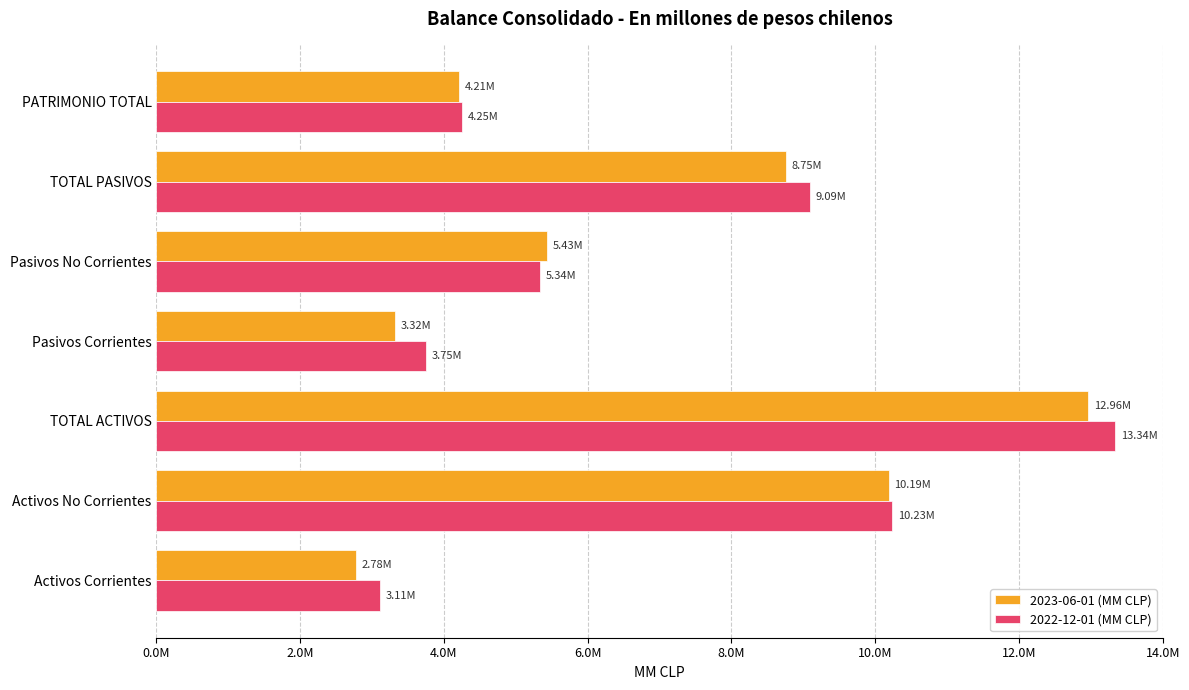

What are all the series names shown in the legend?

2023-06-01 (MM CLP), 2022-12-01 (MM CLP)